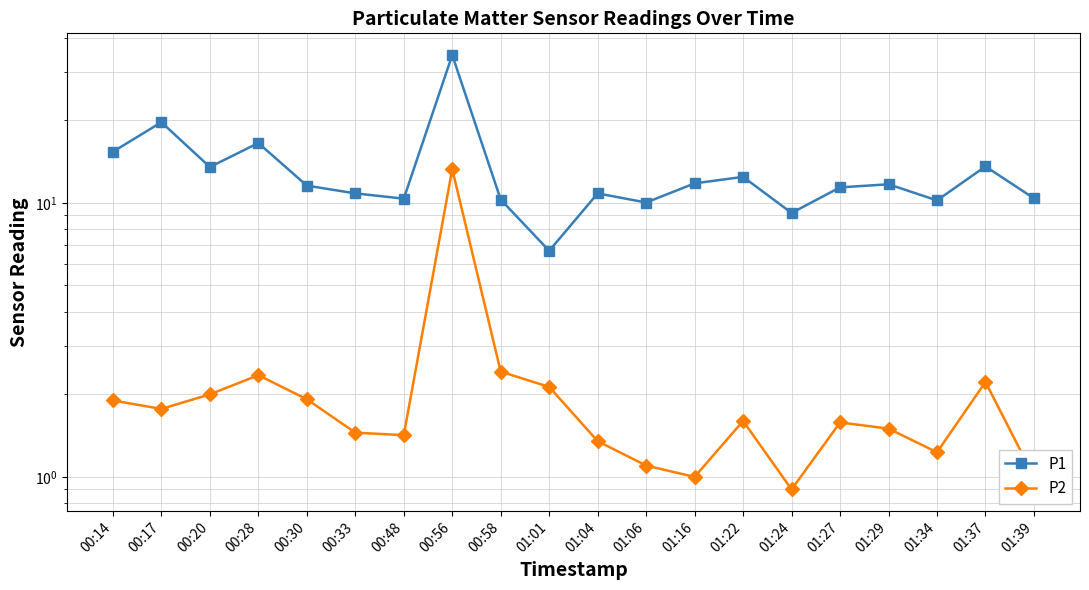

Rank the categories by P1 value from highest to lowest.

00:56, 00:17, 00:28, 00:14, 01:37, 00:20, 01:22, 01:16, 01:29, 00:30, 01:27, 00:33, 01:04, 01:39, 00:48, 00:58, 01:34, 01:06, 01:24, 01:01